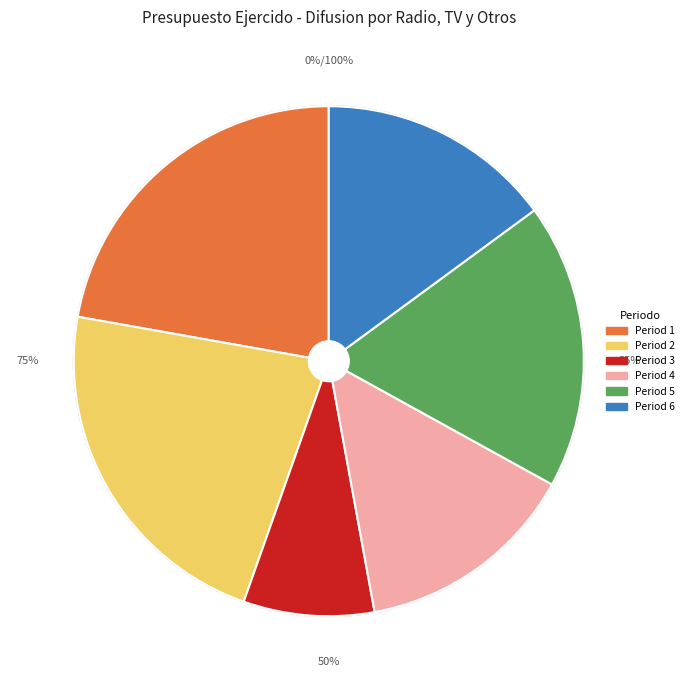

What is the ratio of the value at difusion por radio, tv y otros (5) to the value at difusion por radio, tv y otros (3)?

2.2